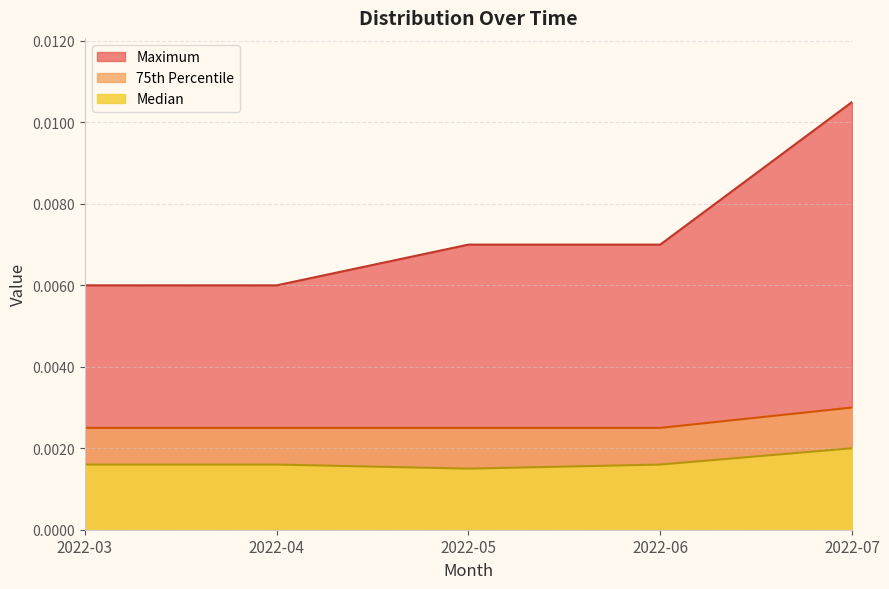

True or false: Median has a value of 0.0 at 2022-05.

True